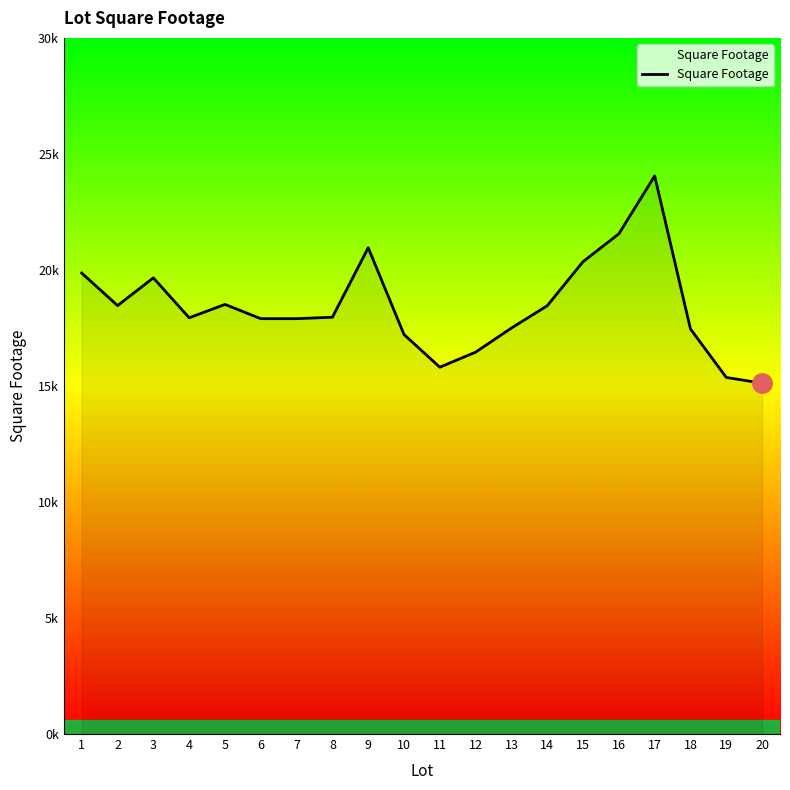

Is this an area chart (filled region under the line)?

Yes